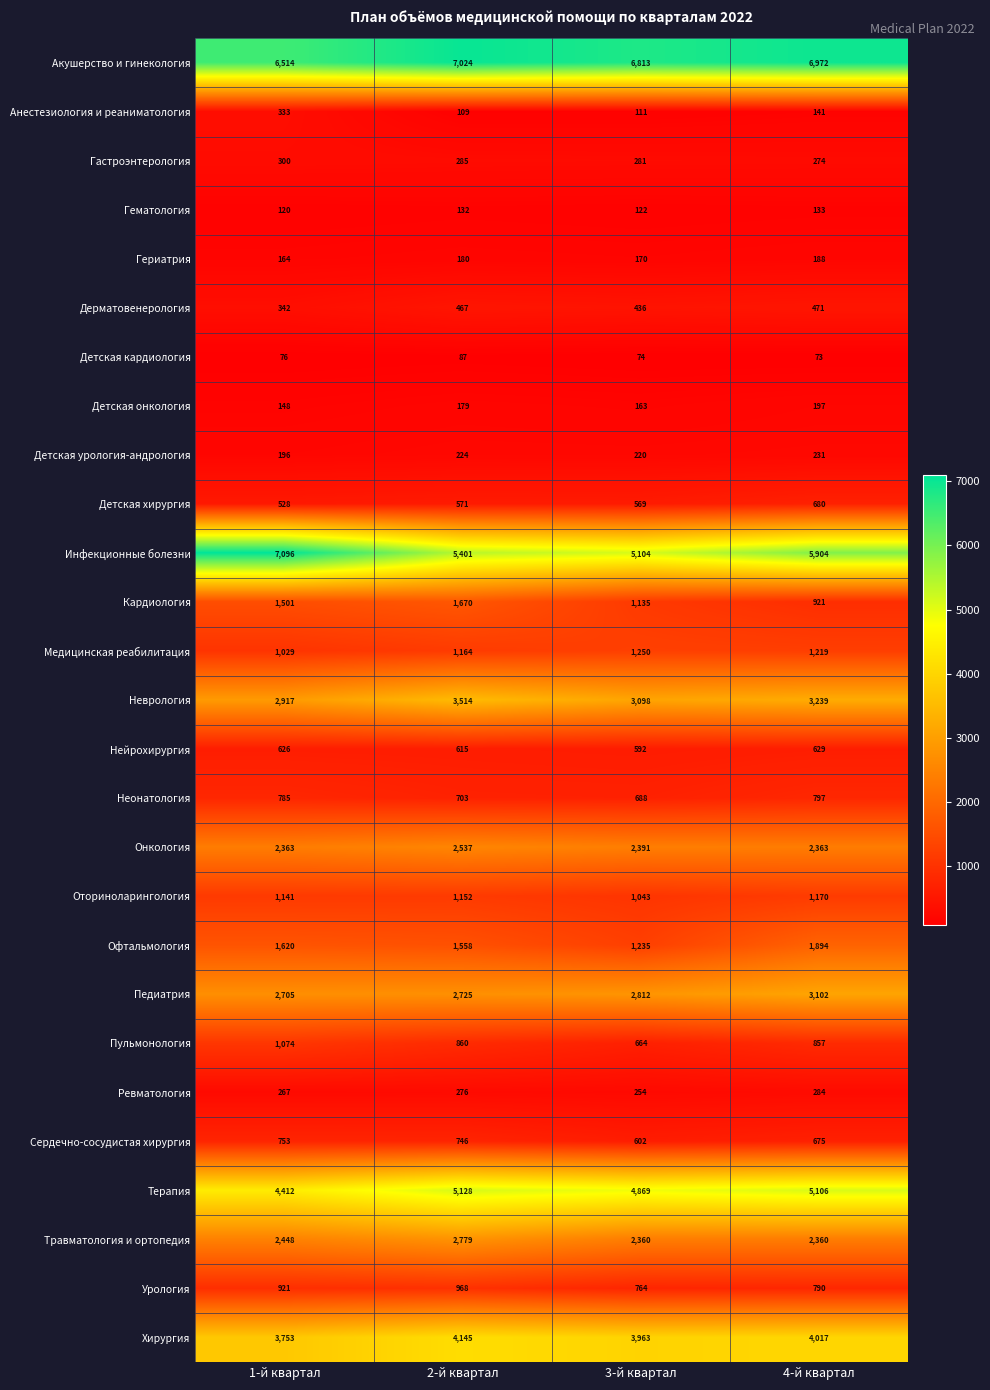

What is the average value of the Гериатрия series?

176